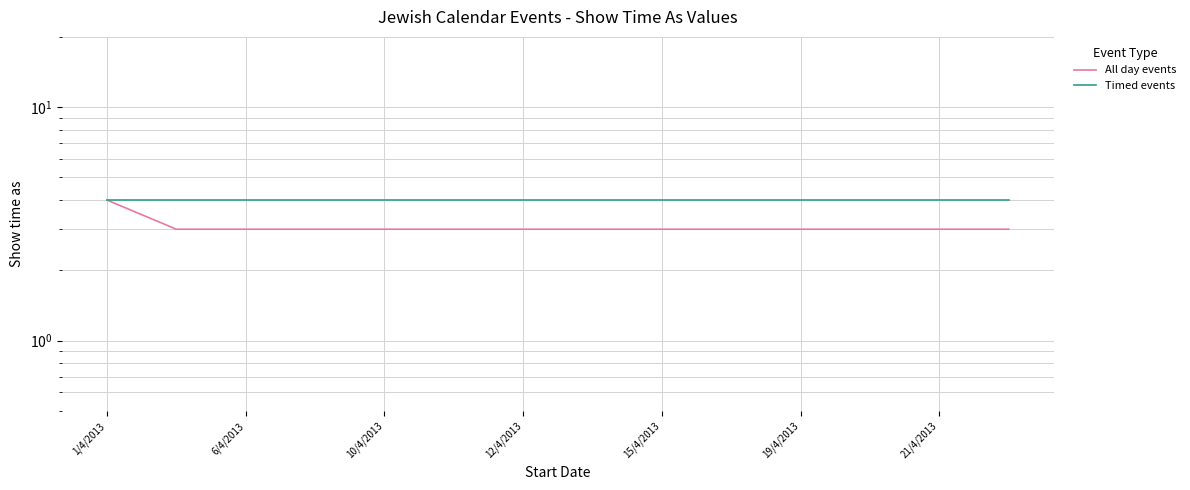

What are all the series names shown in the legend?

All day events, Timed events